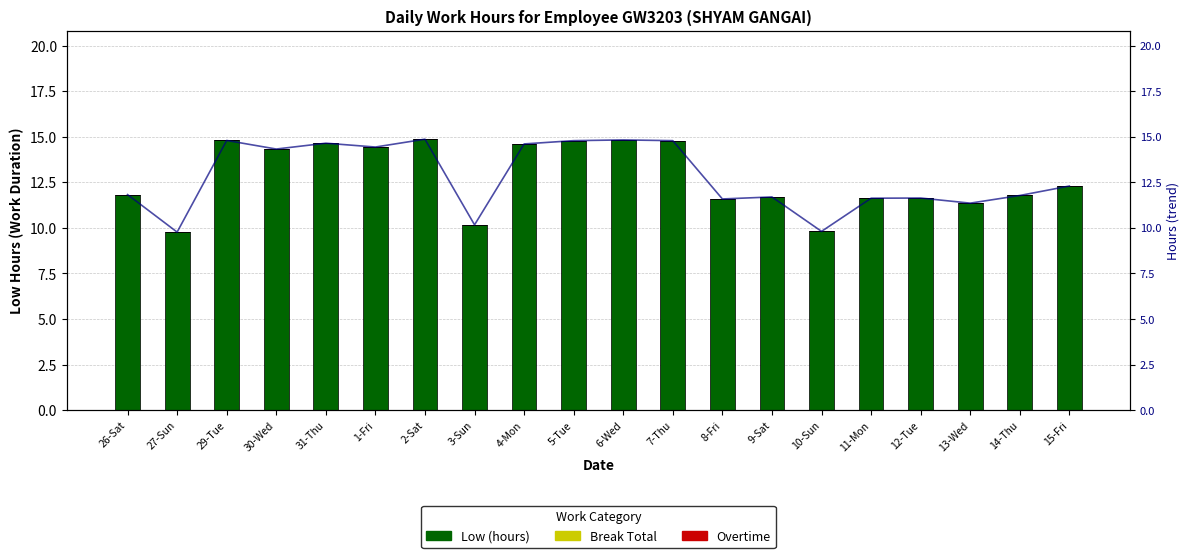

What is the lowest value of the Low hrs trend series?

9.8